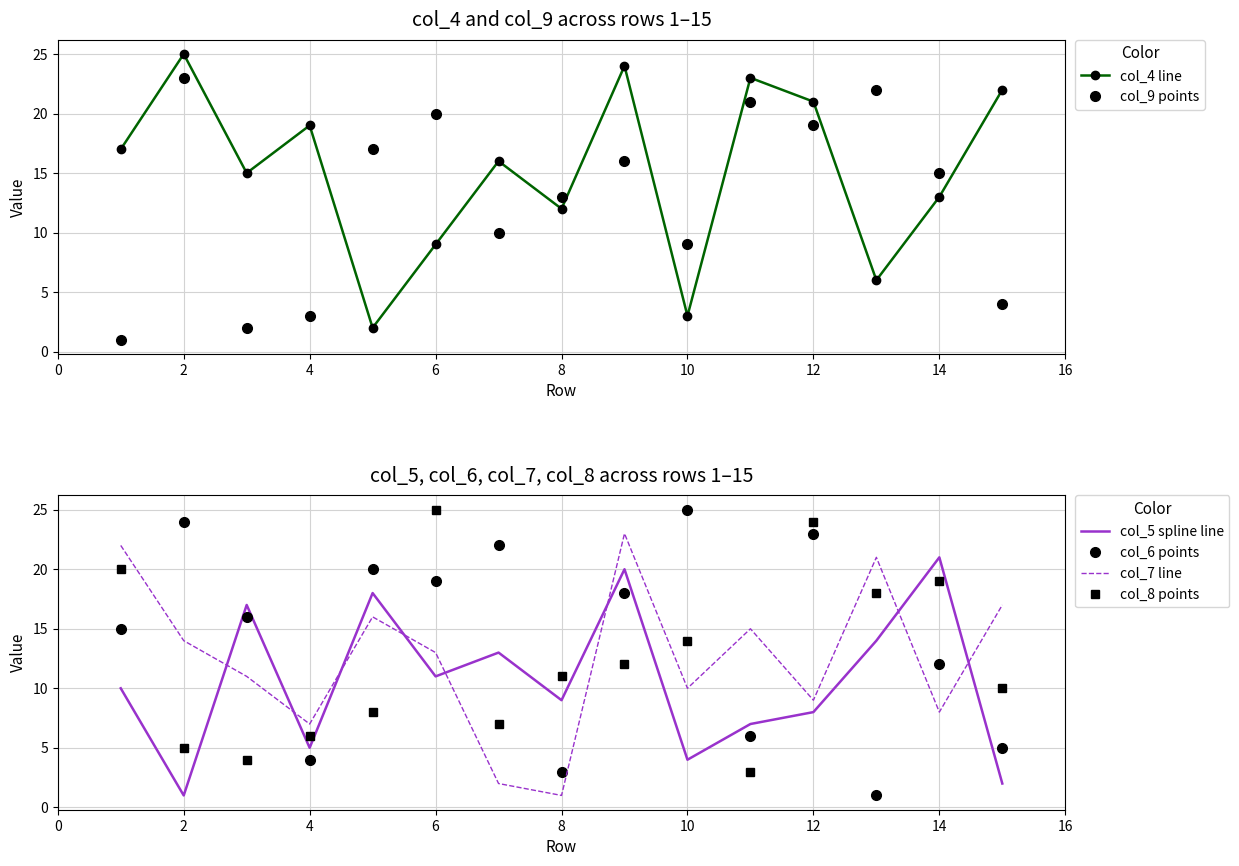

What is the greatest value displayed?

25